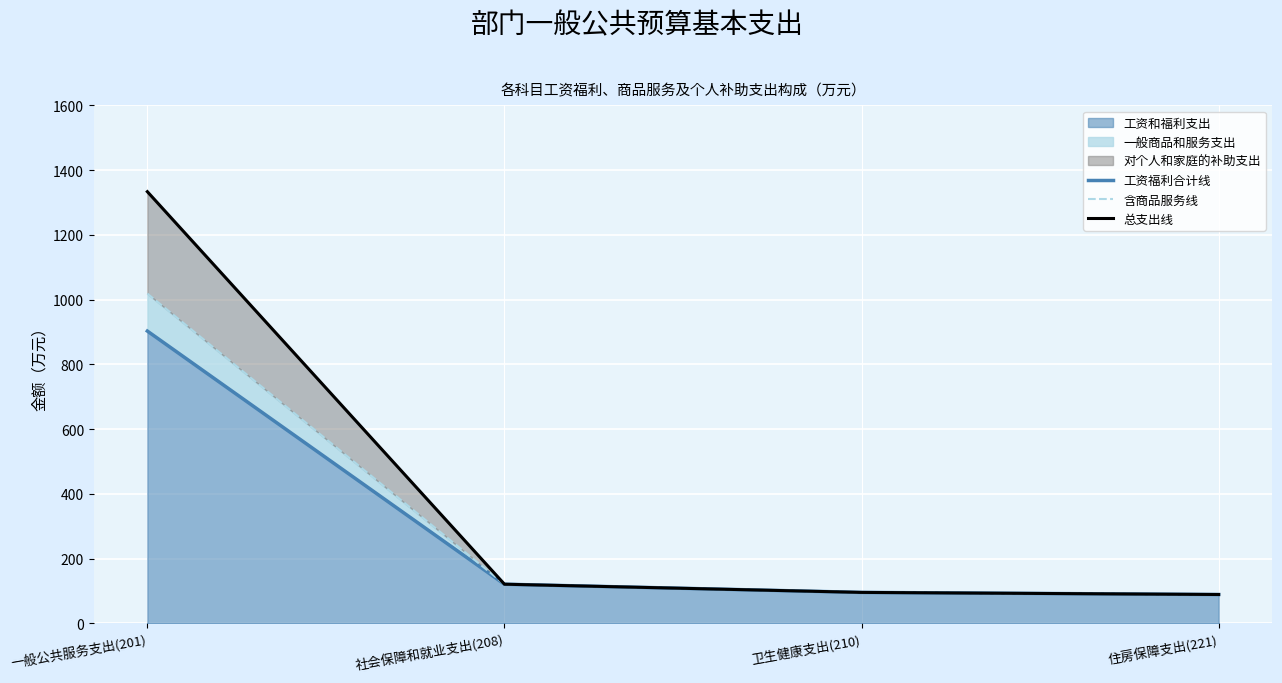

True or false: 总支出线 has more than 0 points higher than both neighbors.

False